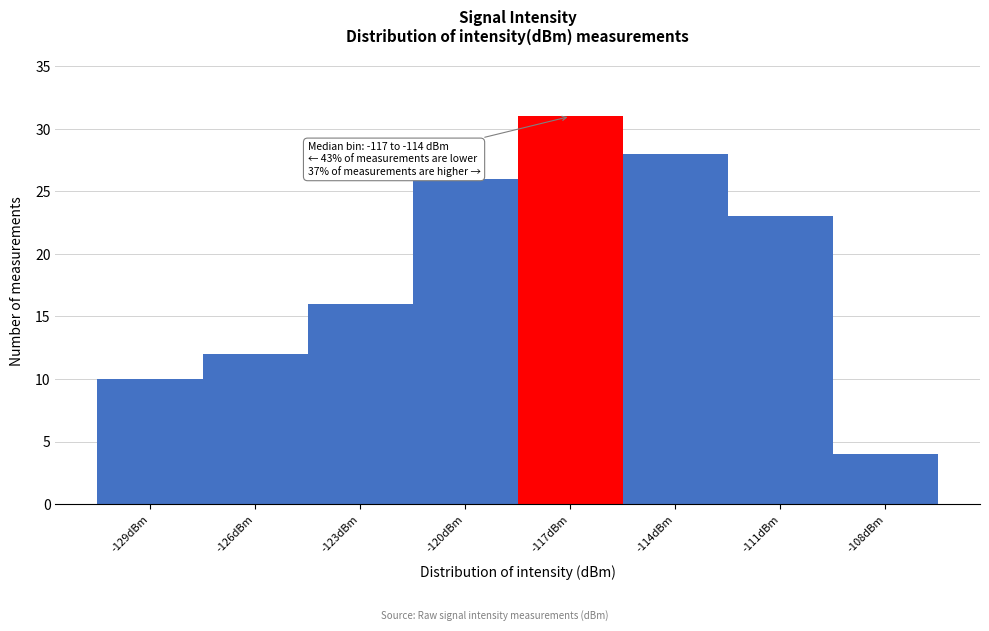

Reading left to right, list all the values displayed in this chart.

-129dBm=10	-126dBm=12	-123dBm=16	-120dBm=26	-117dBm=31	-114dBm=28	-111dBm=23	-108dBm=4